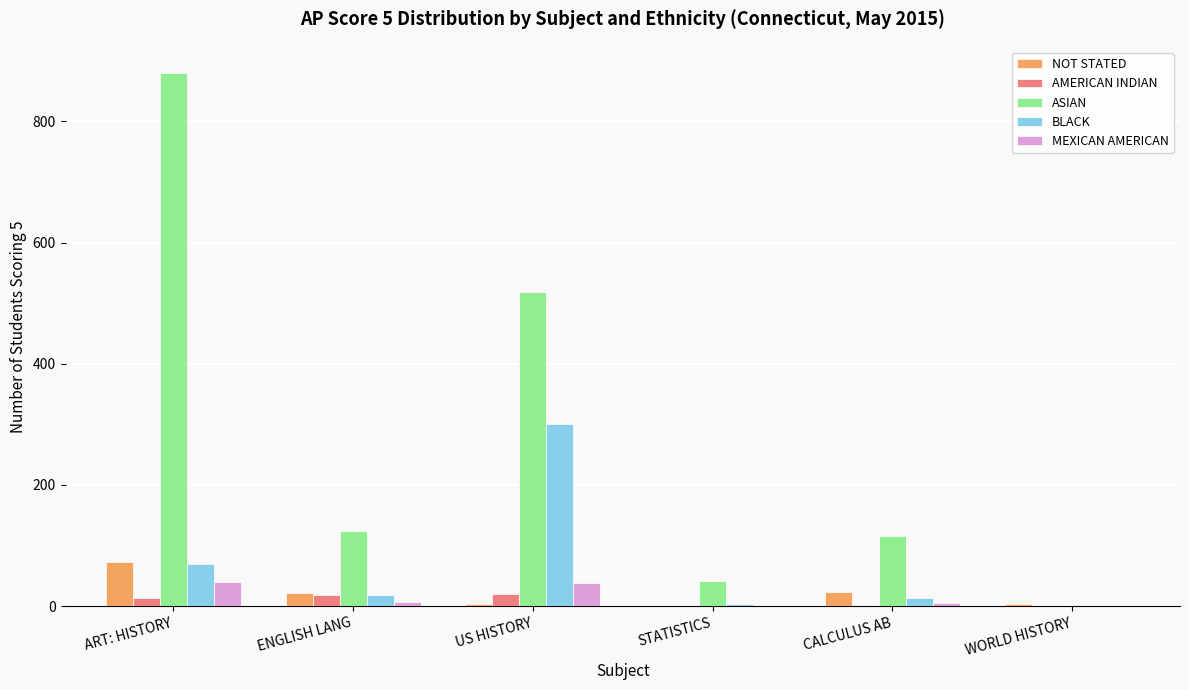

Is it true that ASIAN equals 218 at US HISTORY?

False